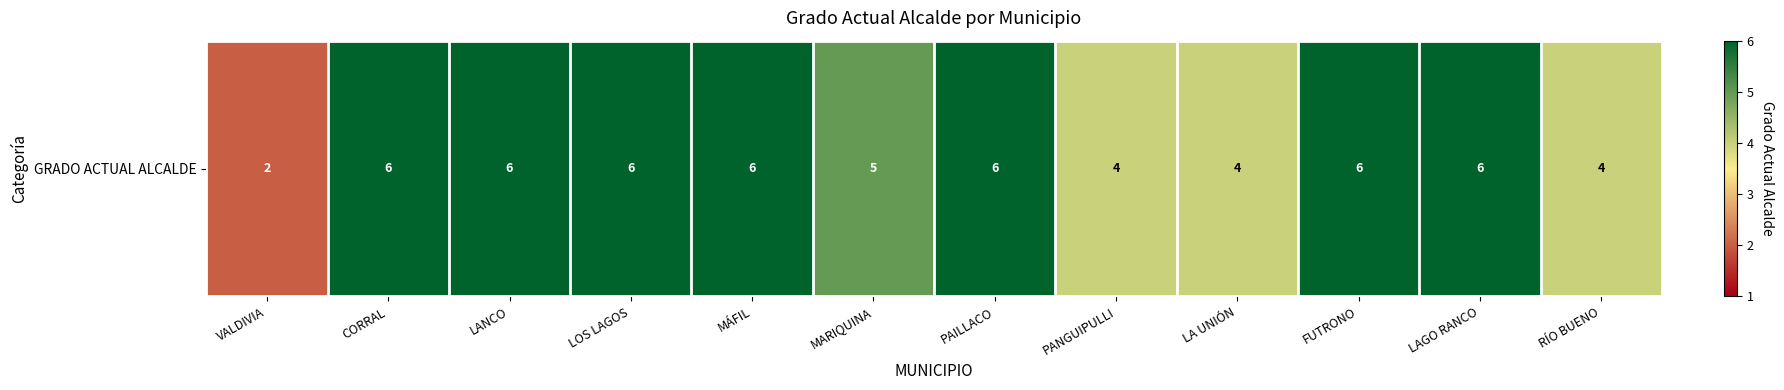

Reading left to right, what are all the values shown in this chart?

VALDIVIA=2	CORRAL=6	LANCO=6	LOS LAGOS=6	MÁFIL=6	MARIQUINA=5	PAILLACO=6	PANGUIPULLI=4	LA UNIÓN=4	FUTRONO=6	LAGO RANCO=6	RÍO BUENO=4